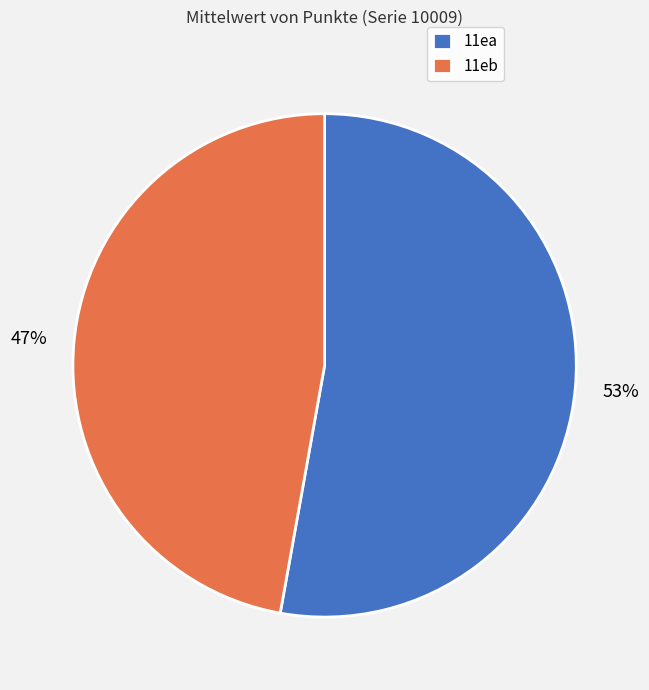

The 11eb slice represents 47% of the pie. True or false?

True